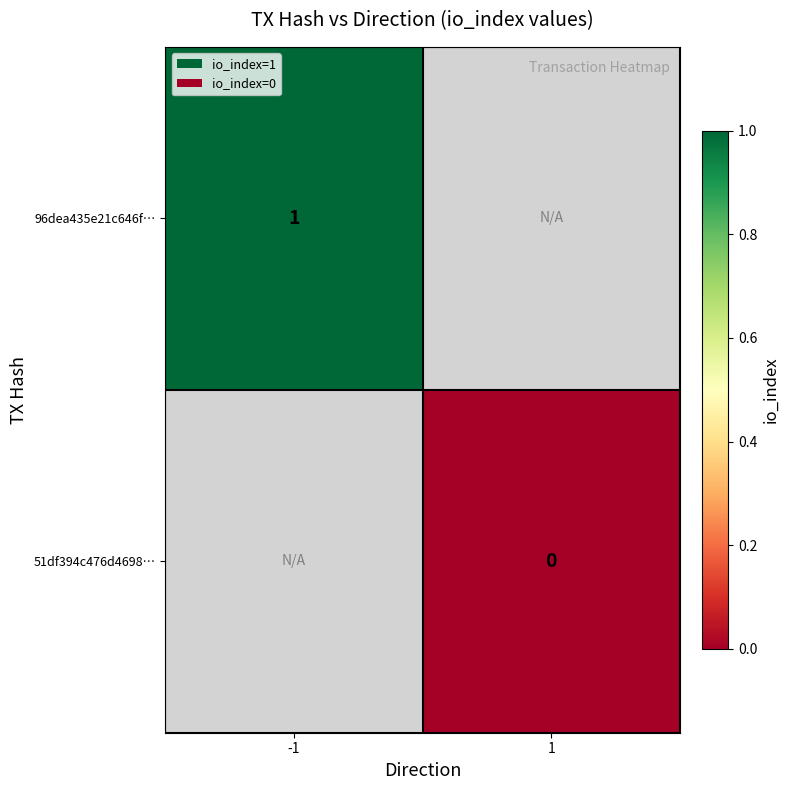

What is the maximum value shown in the chart?

1.0